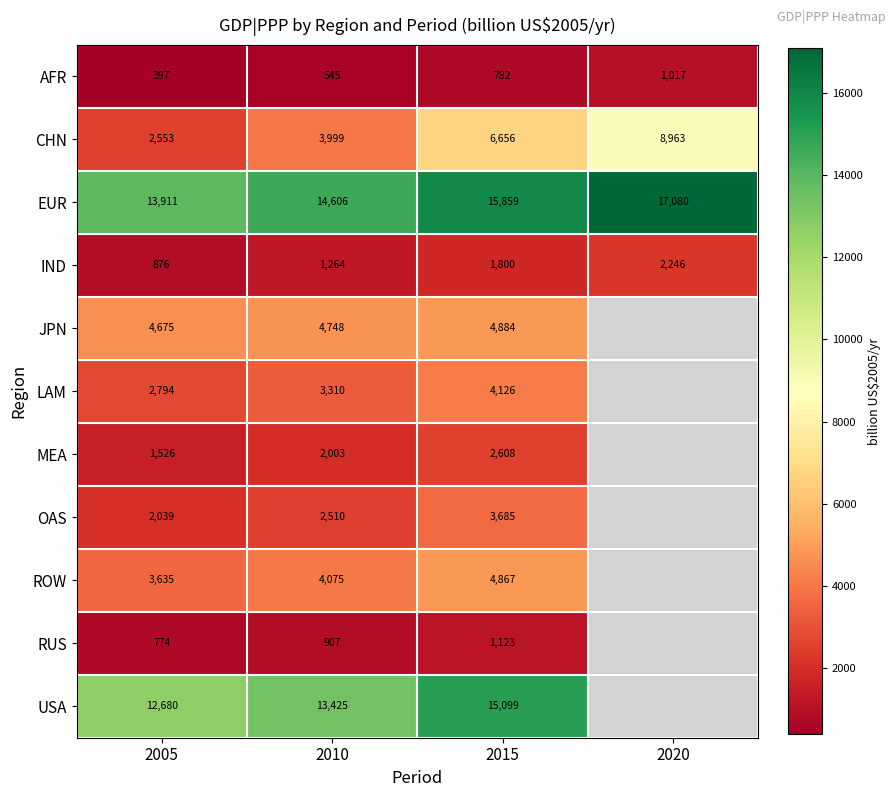

Which series changed the most between 2005 and 2015?

CHN